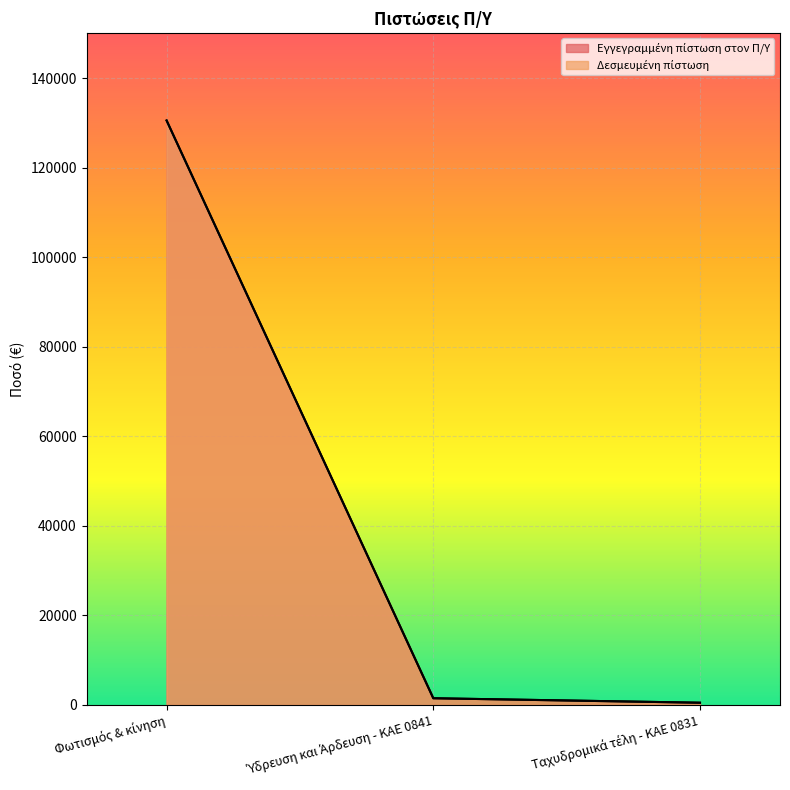

How many data points does each series have?

3